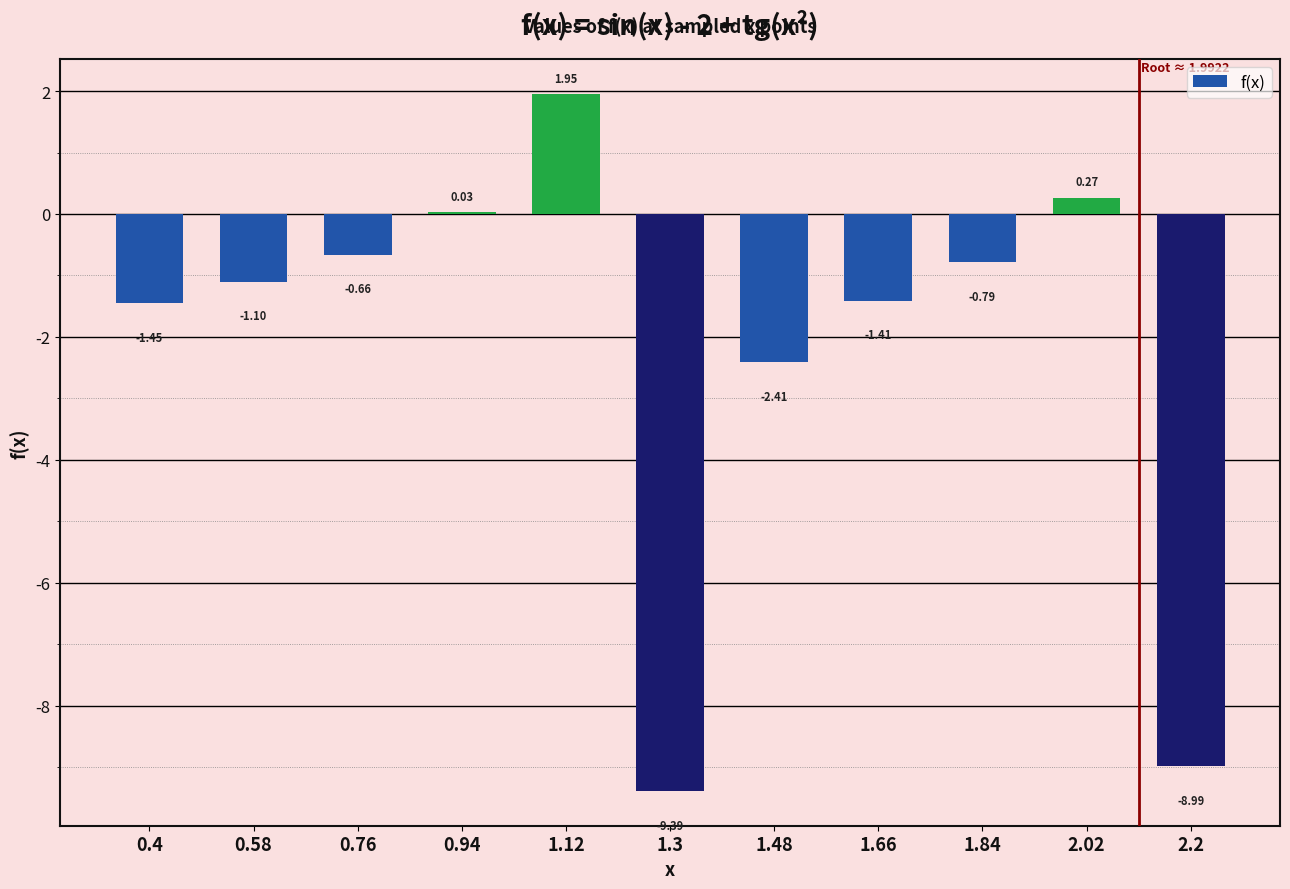

How many values are above zero?

3